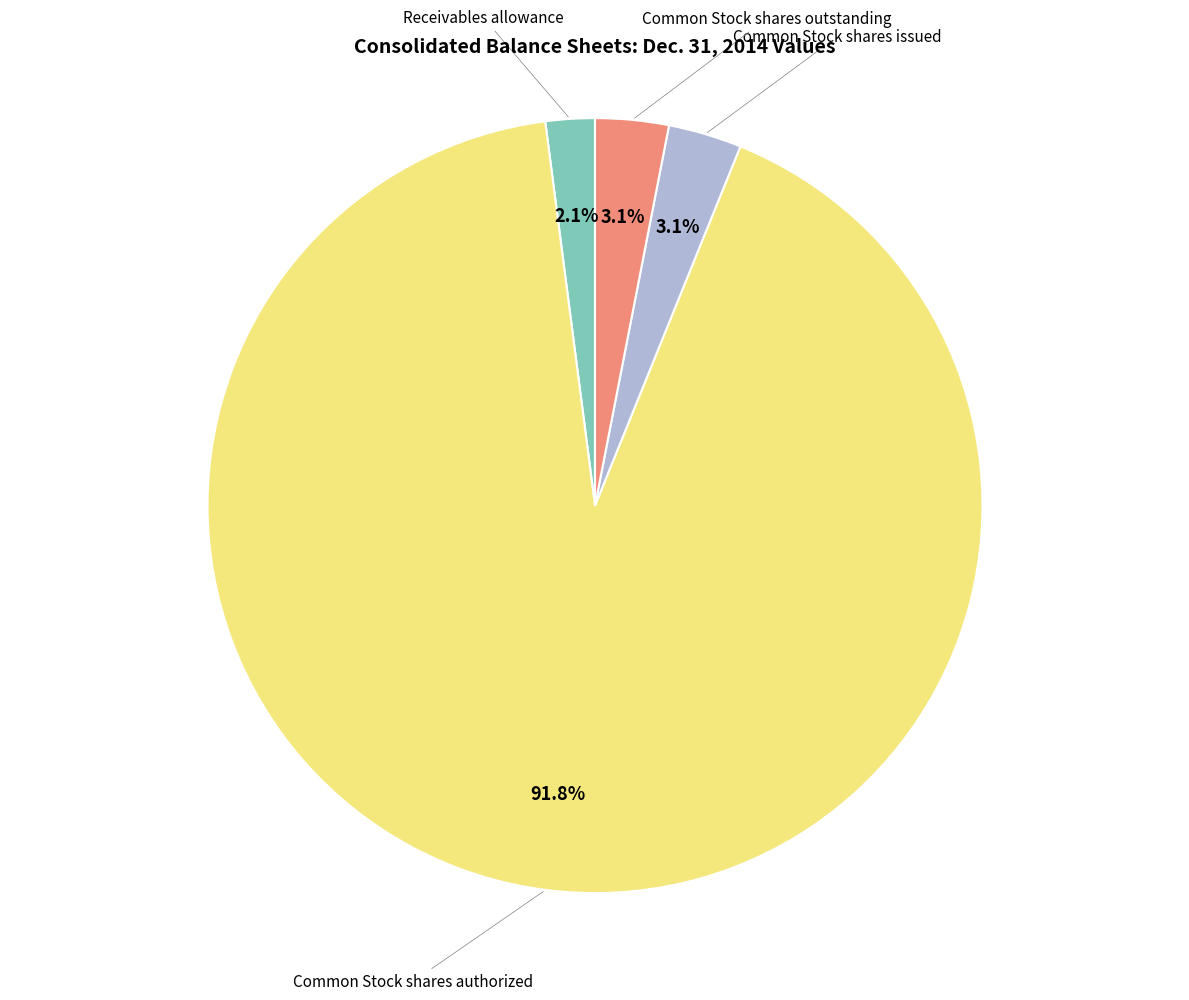

Does any single category account for the majority?

Yes